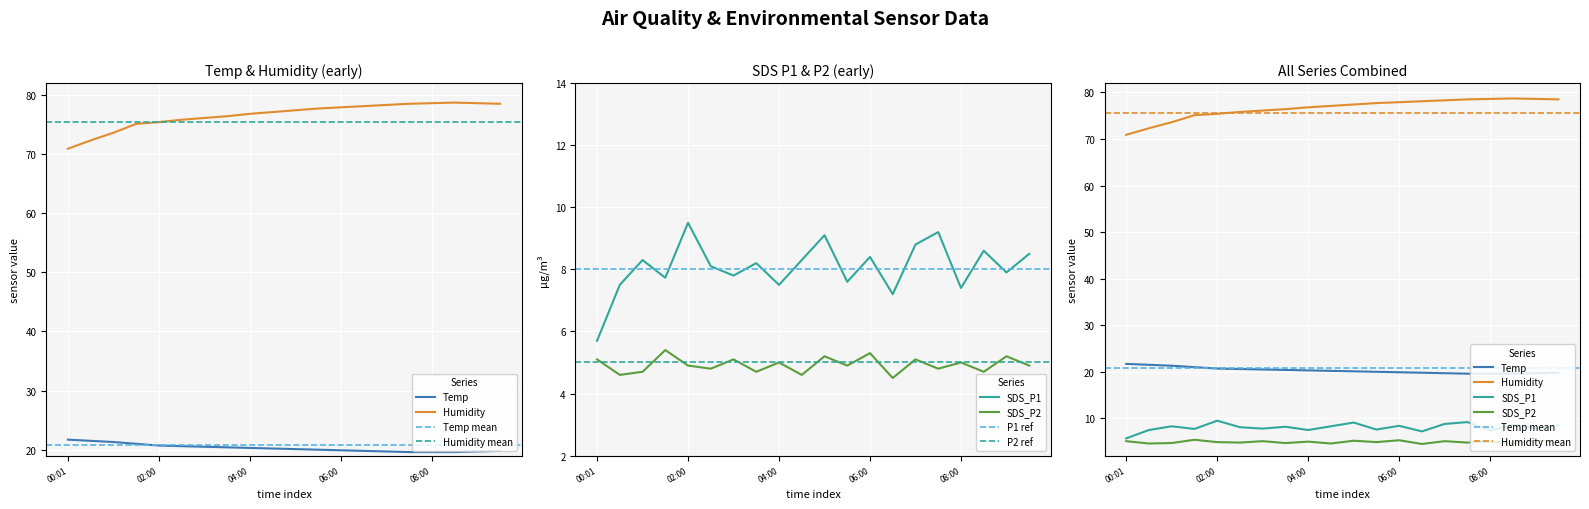

In Humidity, how many points are higher than both neighbors (excluding endpoints)?

1